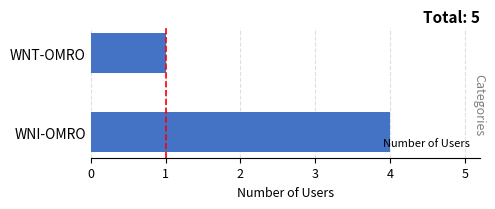

Reading bottom to top, what are all the values shown in this chart?

WNI-OMRO=4	WNT-OMRO=1